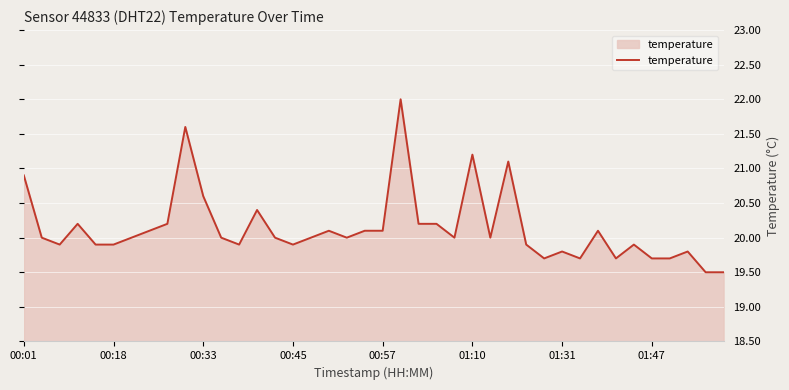

What is the maximum value shown in the chart?

22.0